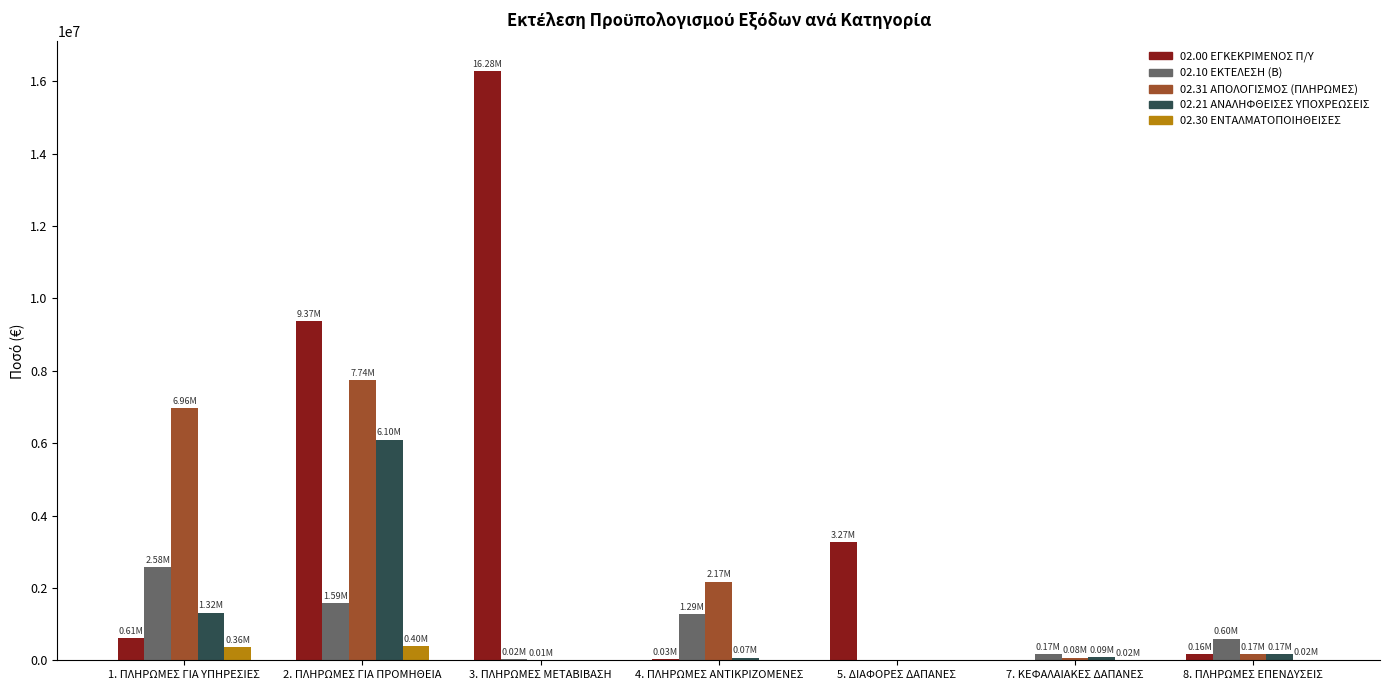

Which series has the largest total across all categories?

02.00 ΕΓΚΕΚΡΙΜΕΝΟΣ Π/Υ